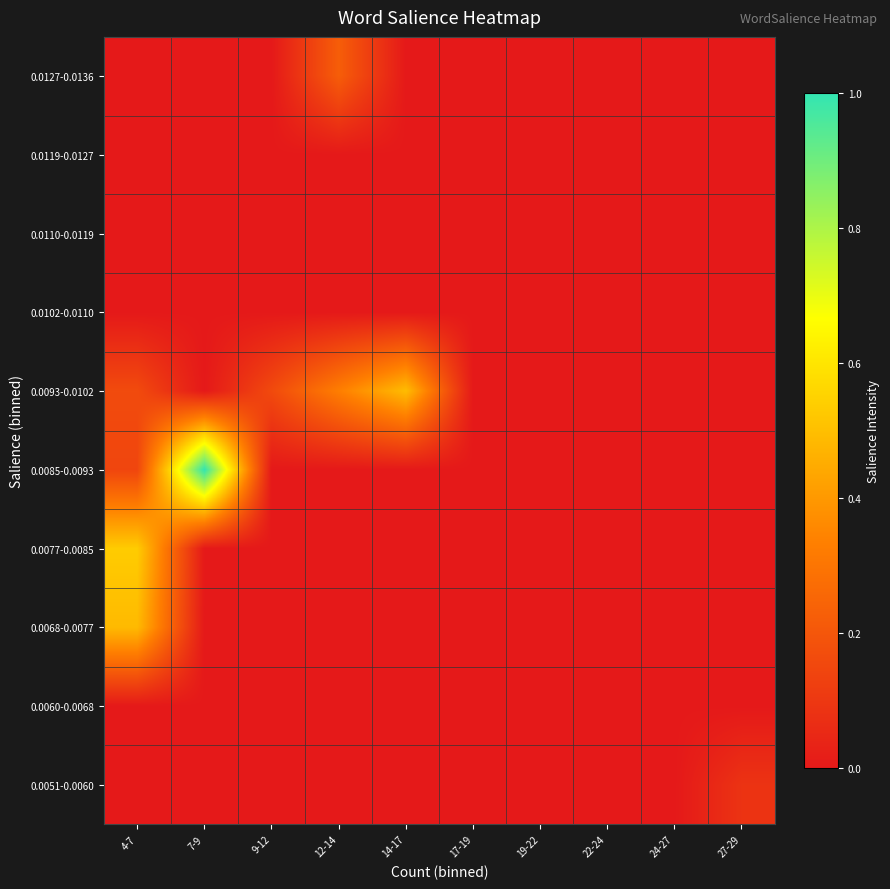

How many series are shown in this chart?

10